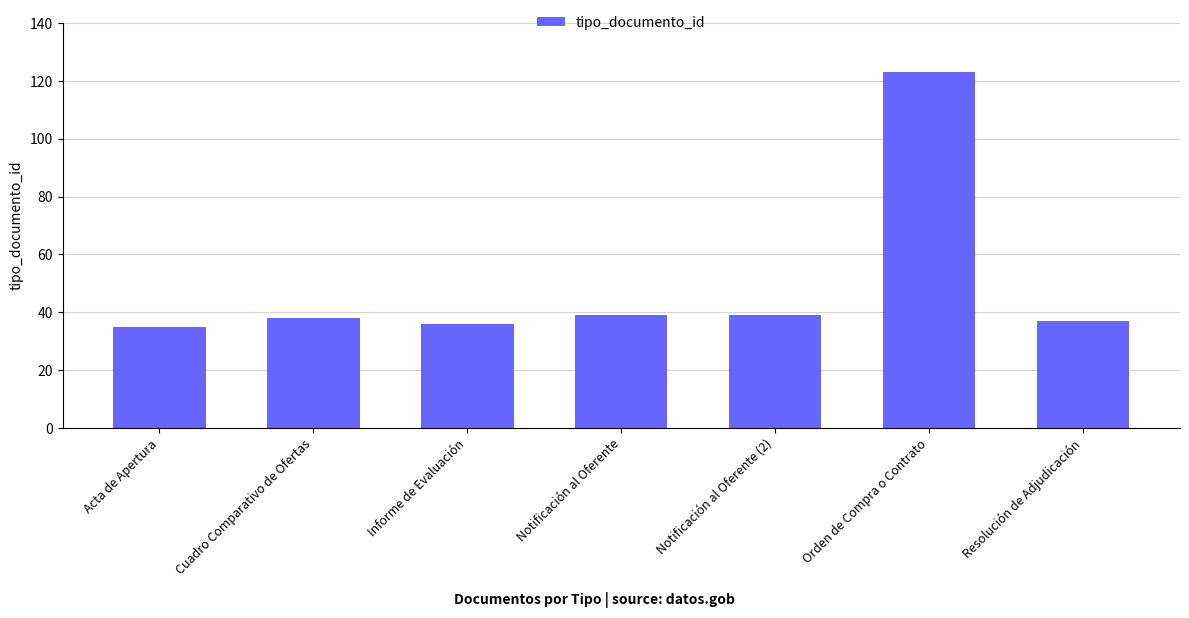

Which has a higher value, Orden de Compra o Contrato or Cuadro Comparativo de Ofertas?

Orden de Compra o Contrato